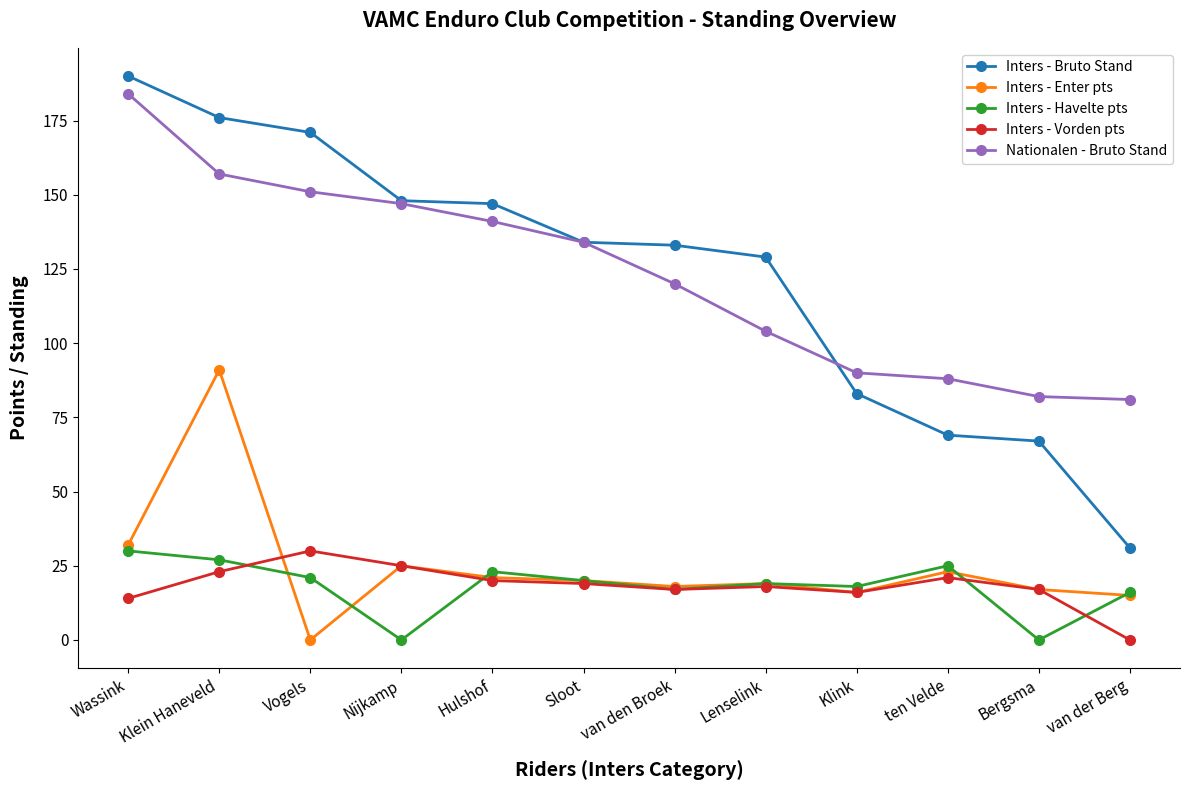

The Inters - Havelte pts series shows 21 at Vogels. True or false?

True